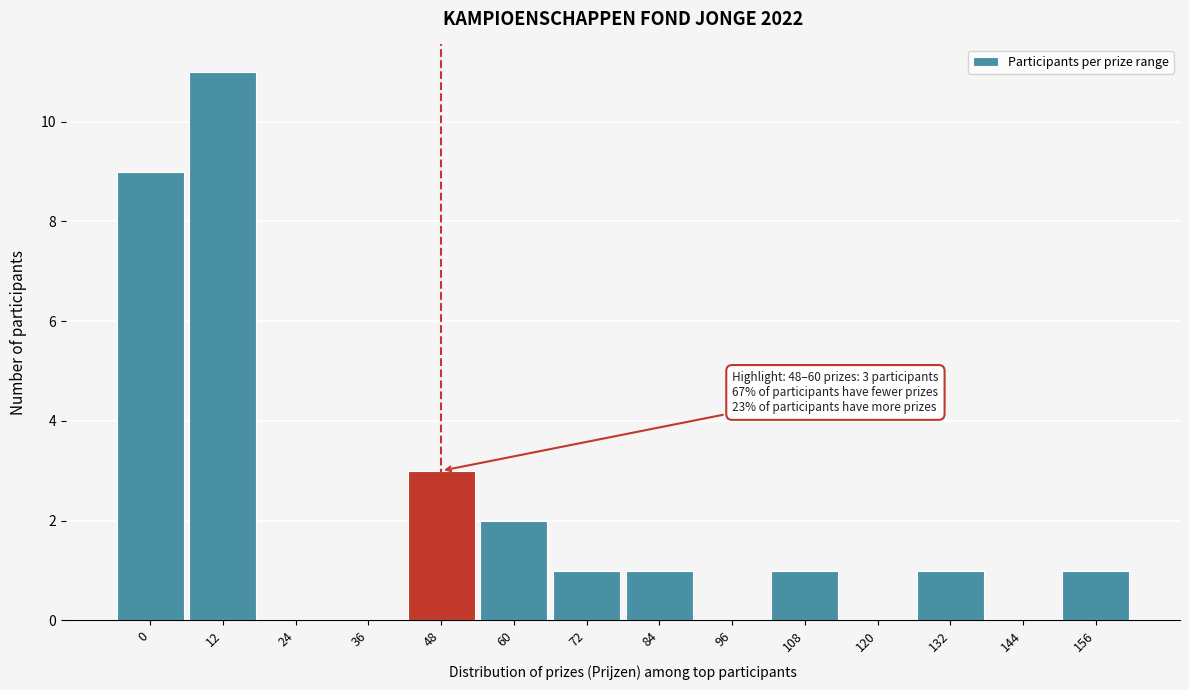

Reading left to right, transcribe all the data shown in this chart.

0=9	12=11	24=0	36=0	48=3	60=2	72=1	84=1	96=0	108=1	120=0	132=1	144=0	156=1